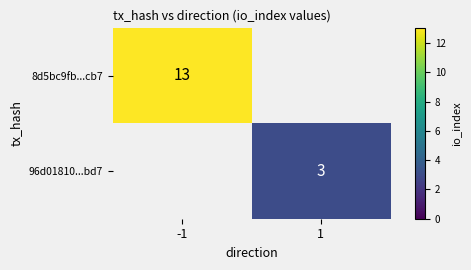

Count the number of data series in this chart.

2